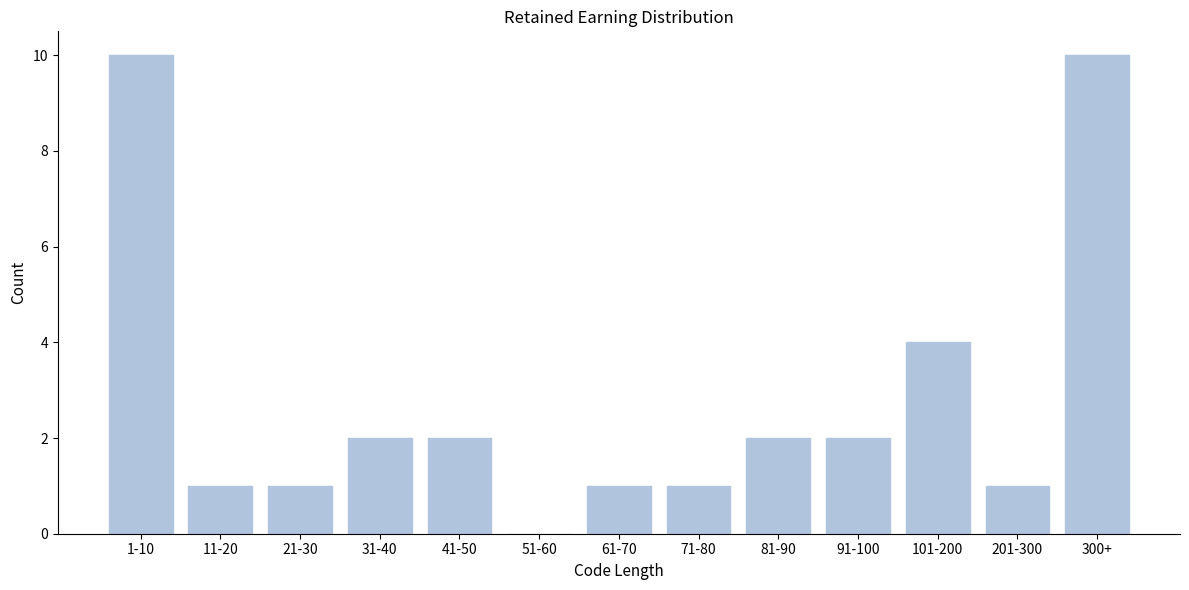

Reading right to left, extract all data points from this chart.

300+=10	201-300=1	101-200=4	91-100=2	81-90=2	71-80=1	61-70=1	51-60=0	41-50=2	31-40=2	21-30=1	11-20=1	1-10=10